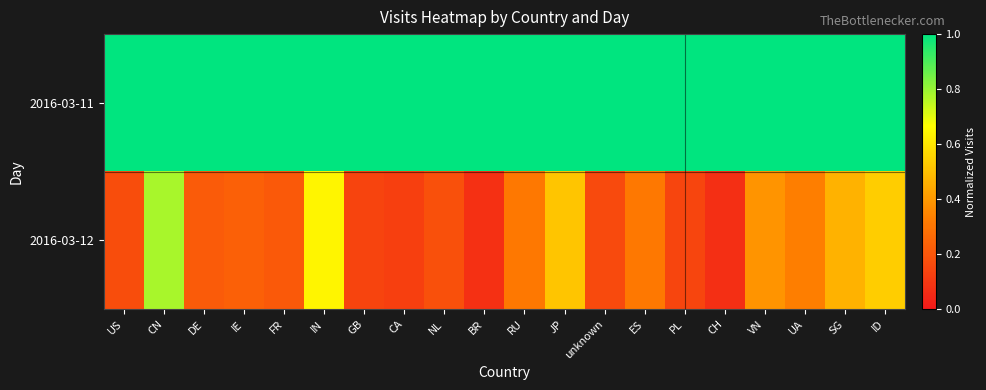

Which series has the widest spread of values?

2016-03-12